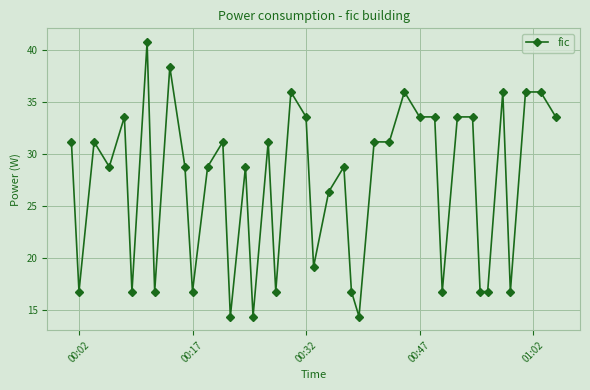

True or false: the data has more than 1 interior local peaks.

True